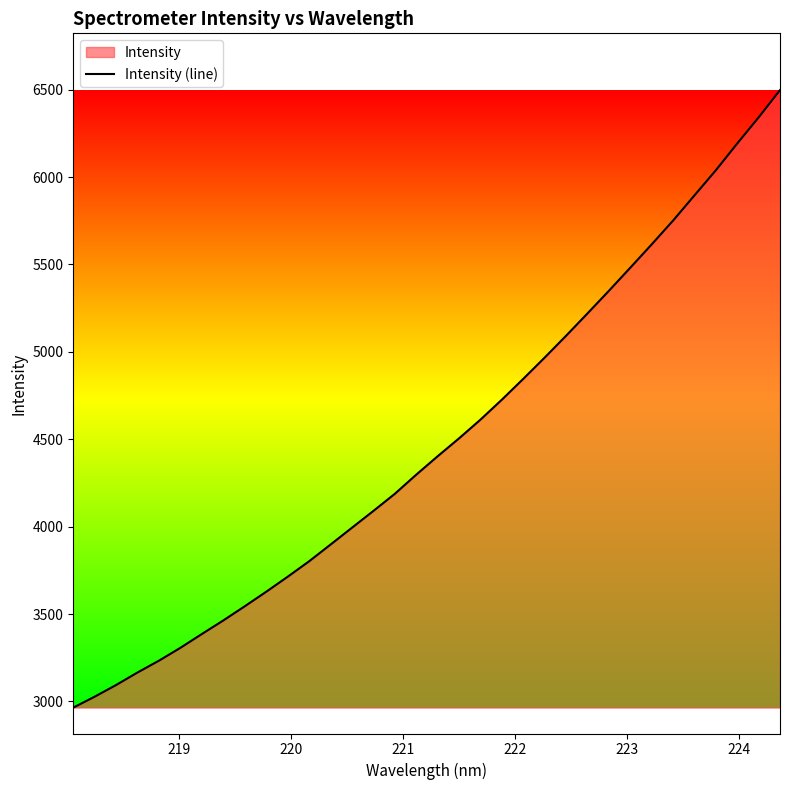

What is the difference between the maximum and minimum values?

3532.9